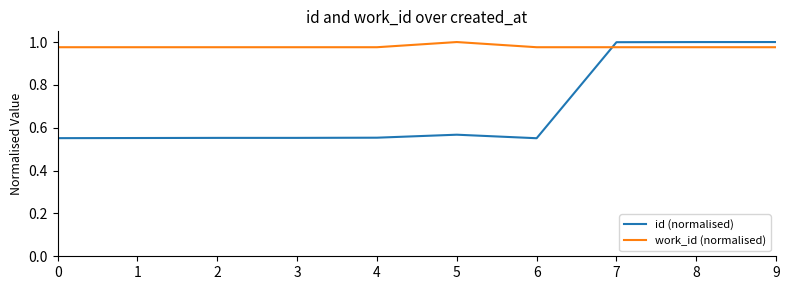

Which series has the largest range (max minus min)?

id (normalised)